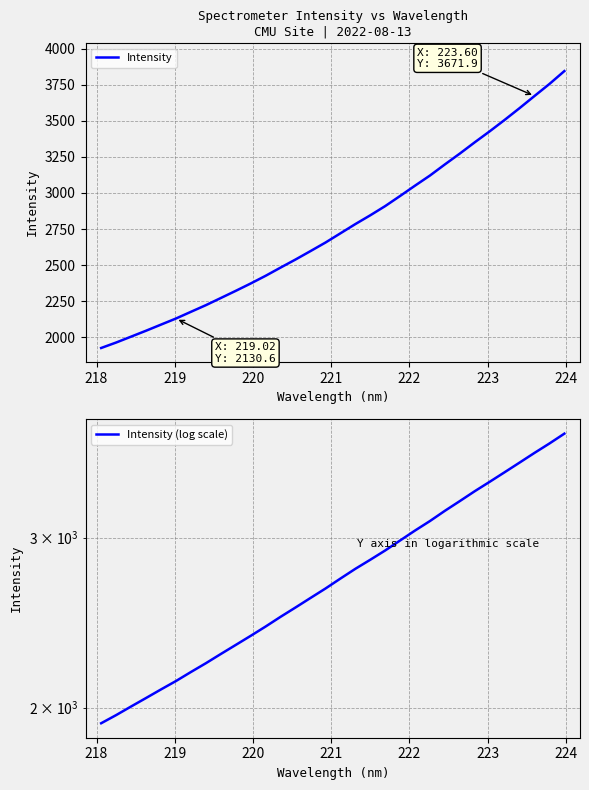

What is the average value of the Intensity (log scale) series?

2758.1